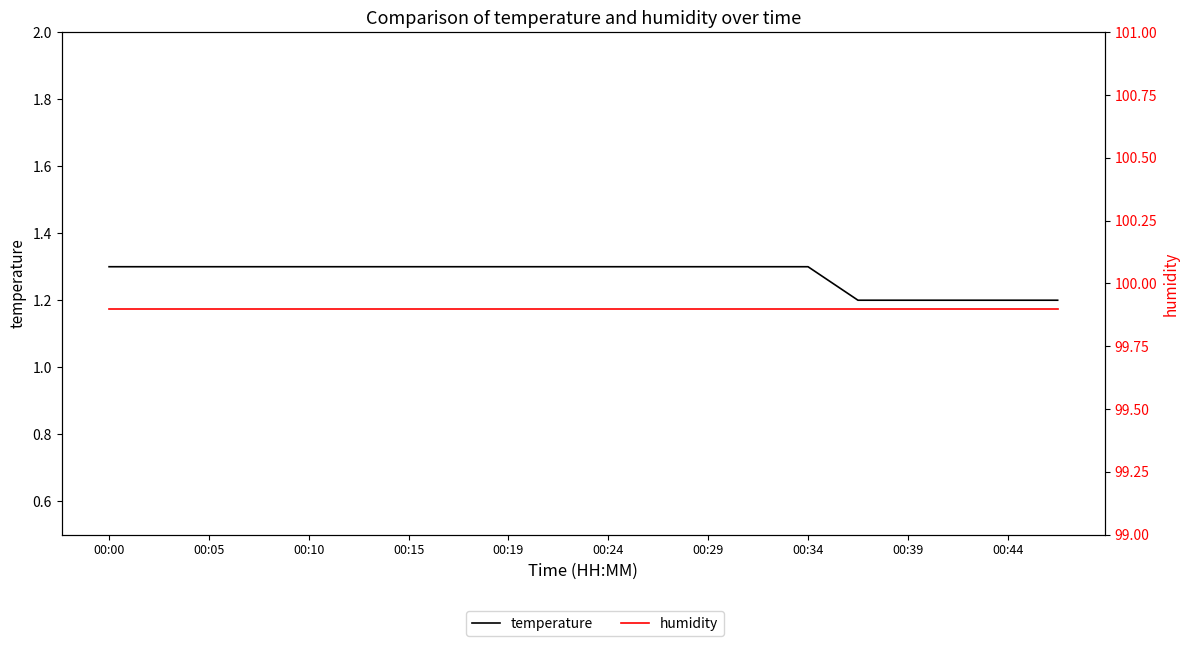

Between 00:15 and 00:34, which series saw the biggest shift?

temperature